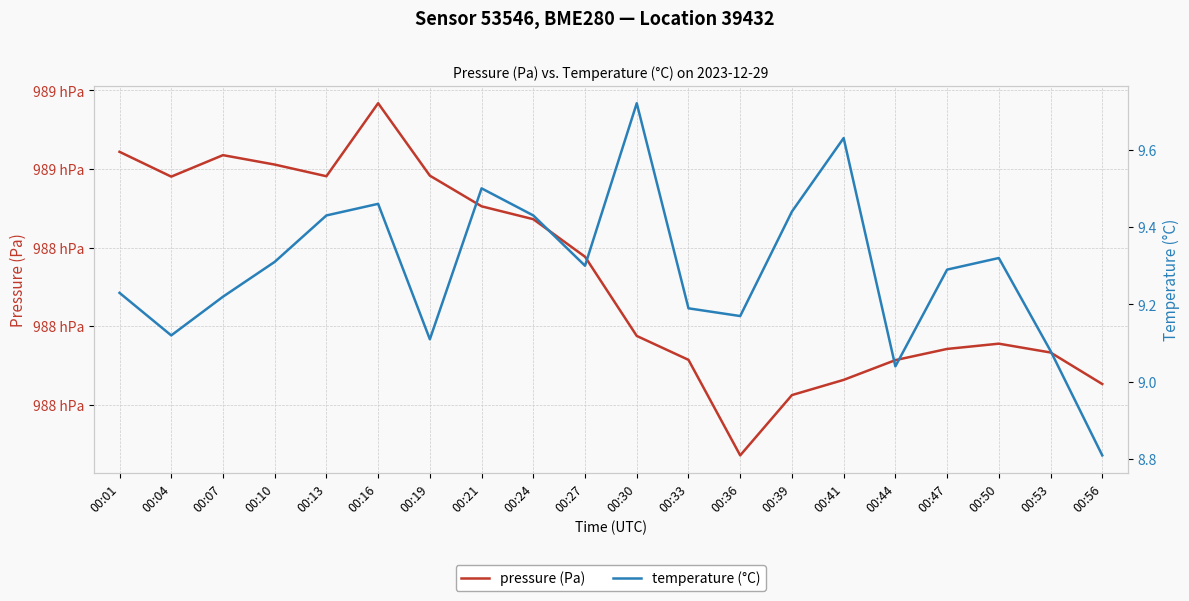

What are all the series names shown in the legend?

pressure, temperature